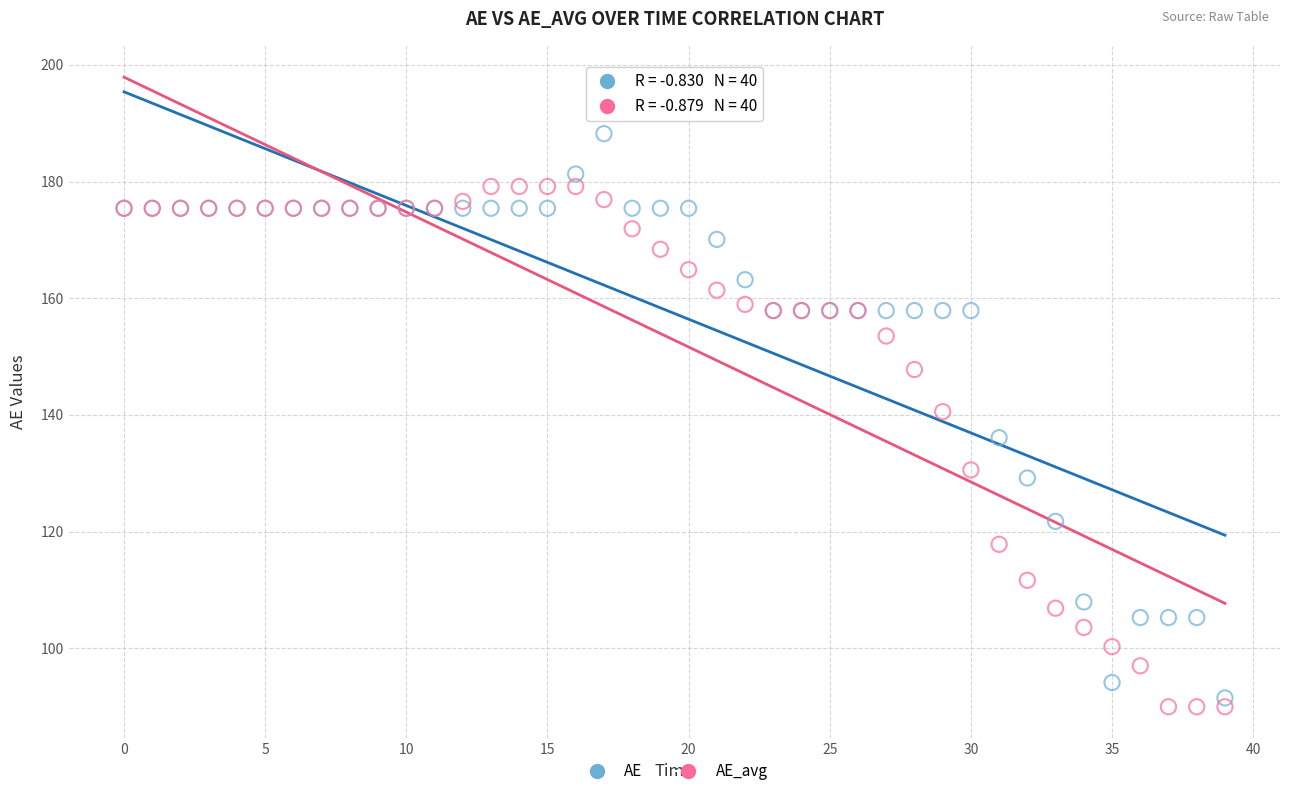

Across all series, what Y value is closest to 139?

140.5